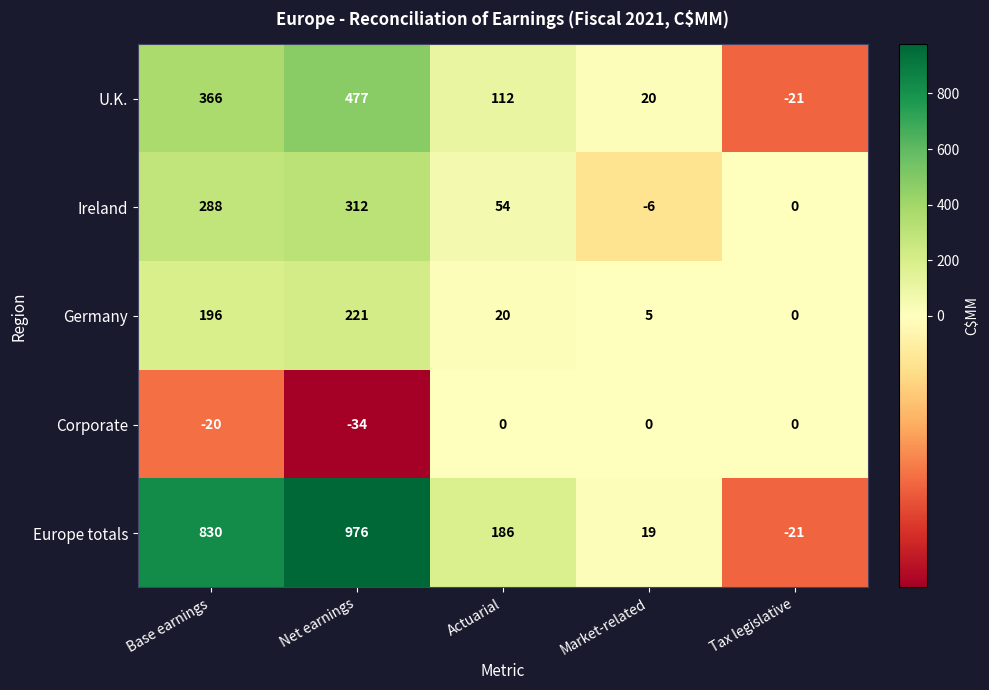

Rank the series at Actuarial from highest to lowest value.

Europe totals, U.K., Ireland, Germany, Corporate